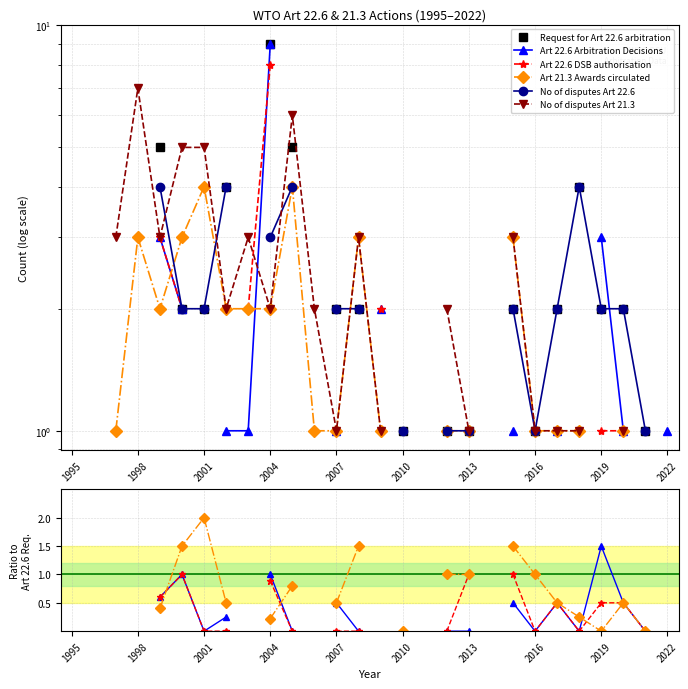

What is the difference between the highest and lowest values at 10?

6.0